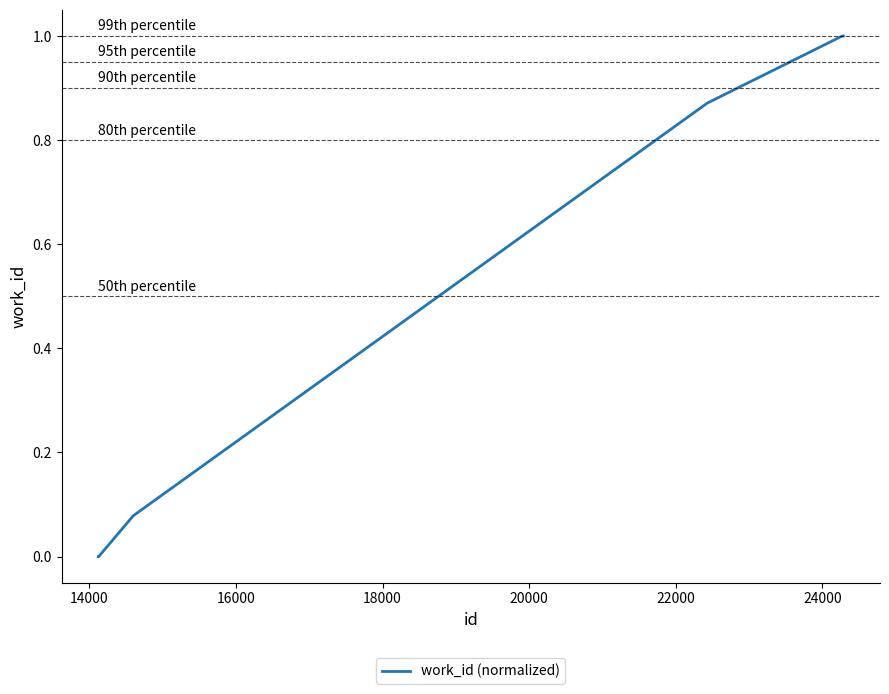

What is the difference between the maximum and minimum values?

1.0